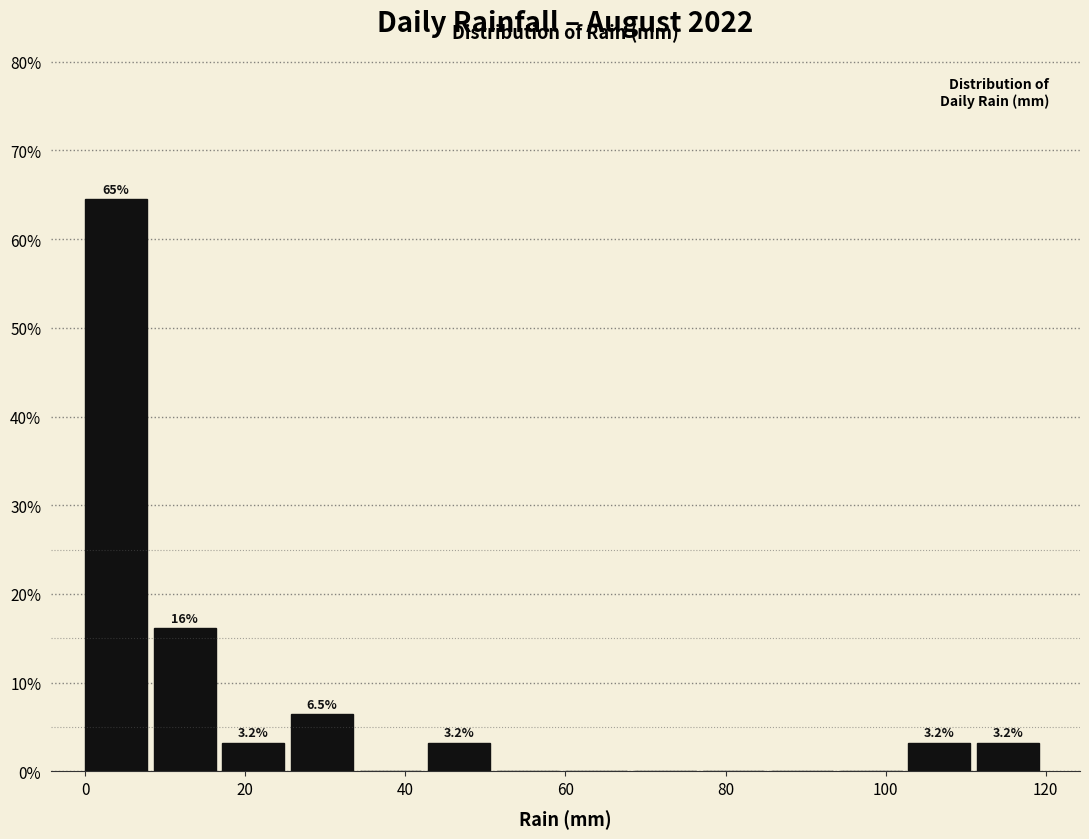

Which range on the x-axis has the tallest bar?

0 to 8